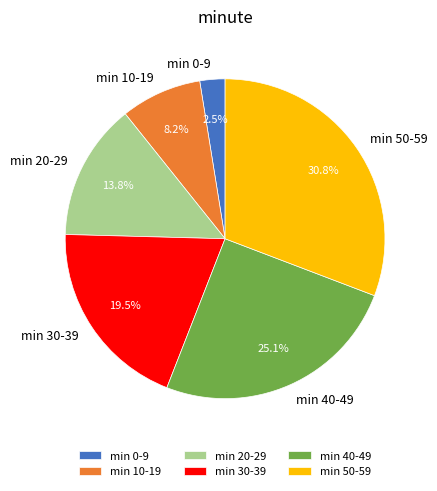

Which category has the smallest portion of the pie?

min 0-9